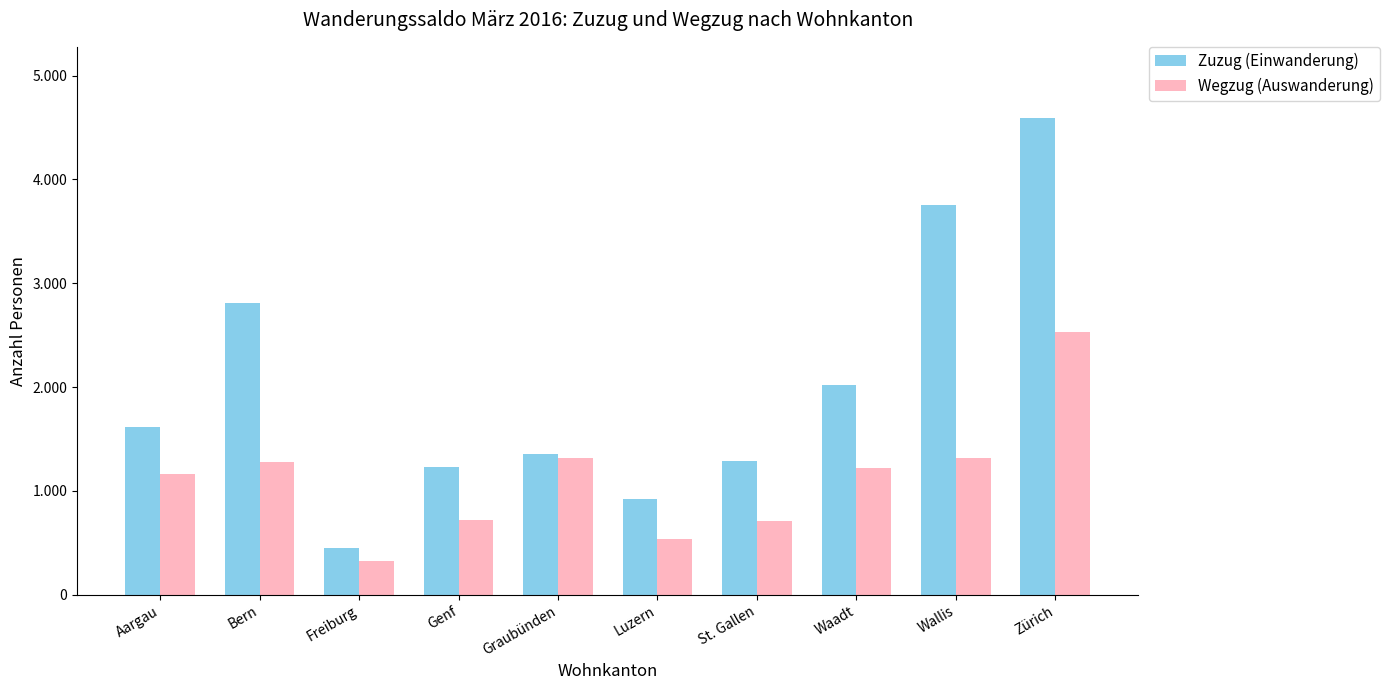

Are the bars horizontal?

No